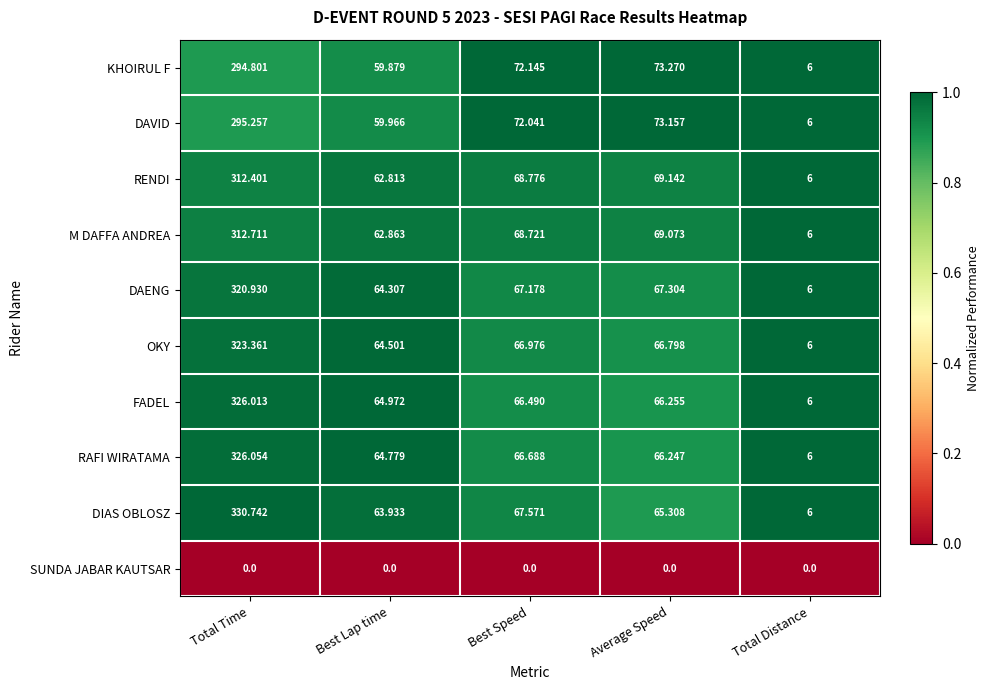

Is the value of M DAFFA ANDREA at Total Distance greater than the value of DAVID at Best Speed?

No